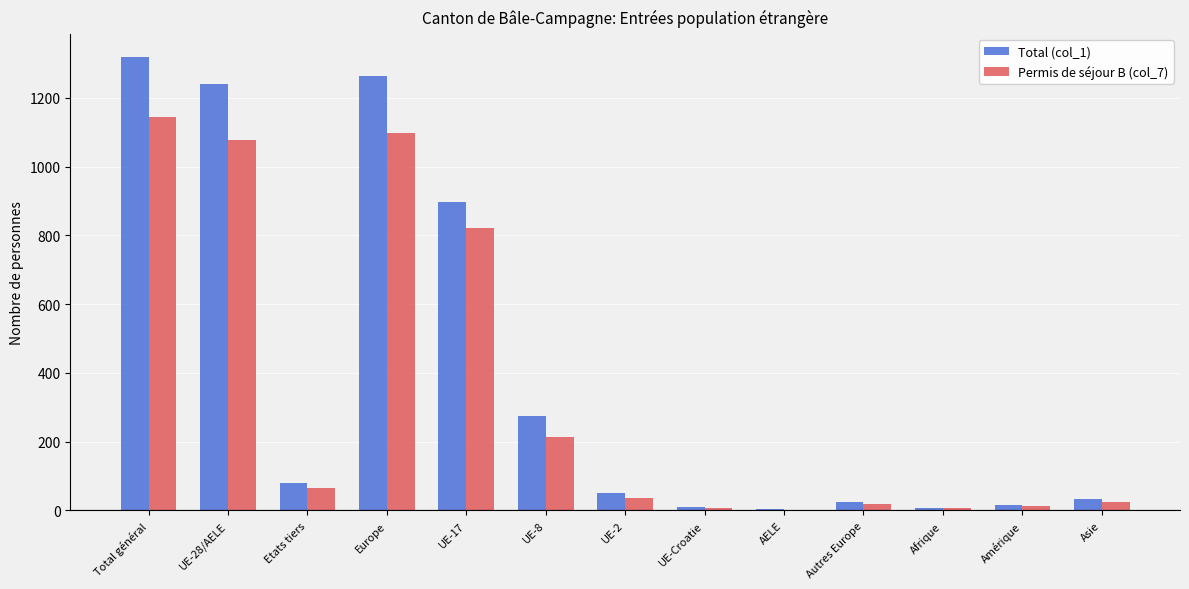

At which category does the chart reach its peak across all series?

Total général